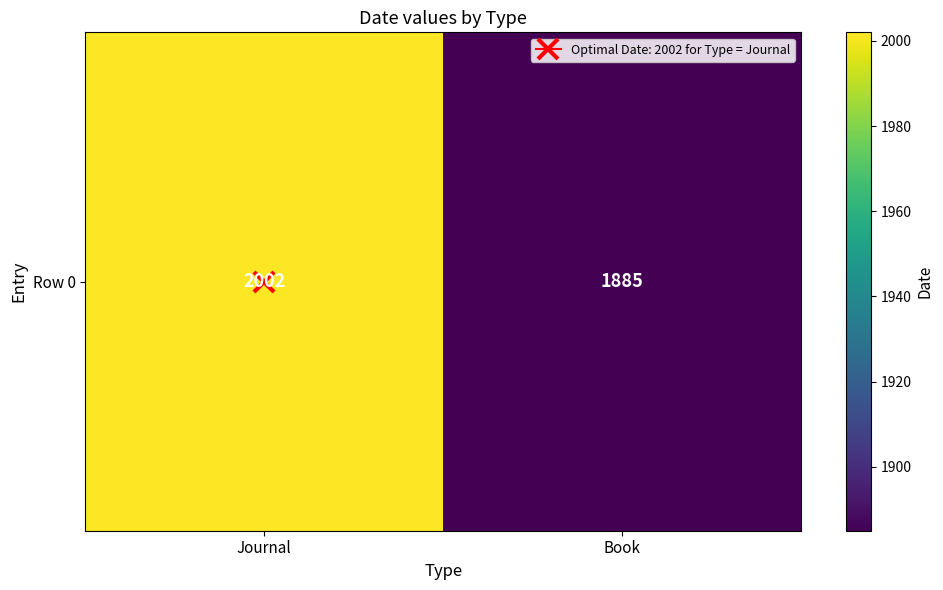

How many categories are shown in the chart?

2